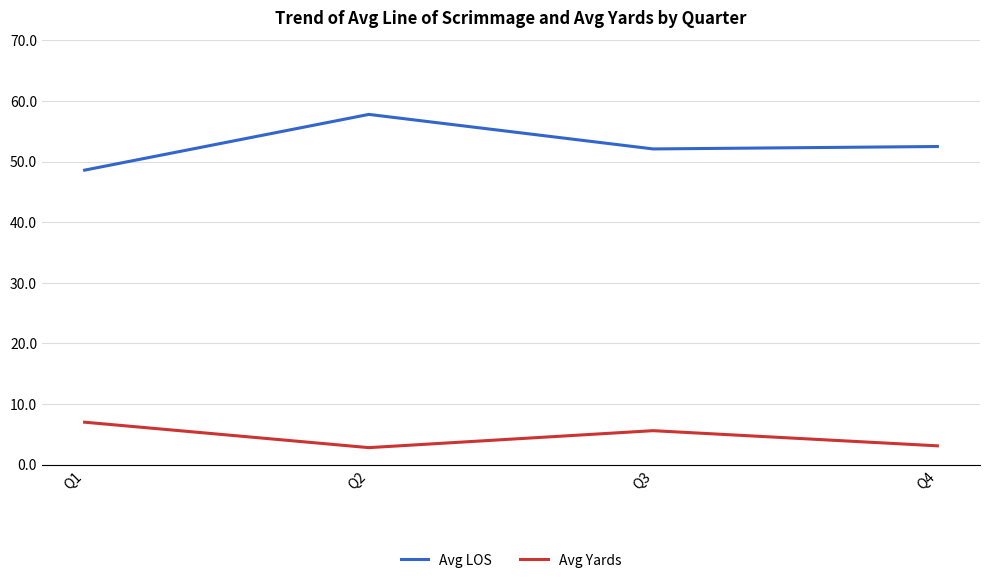

Where is the first local minimum for Avg LOS?

Q3